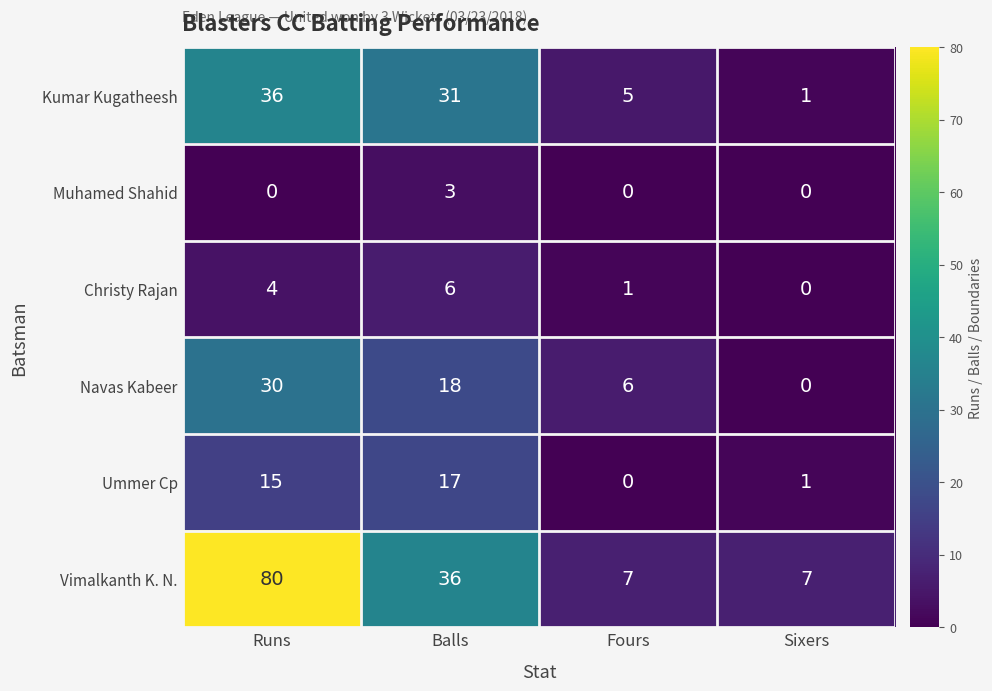

Rank the series by their maximum value, from highest to lowest.

Vimalkanth K. N., Kumar Kugatheesh, Navas Kabeer, Ummer Cp, Christy Rajan, Muhamed Shahid